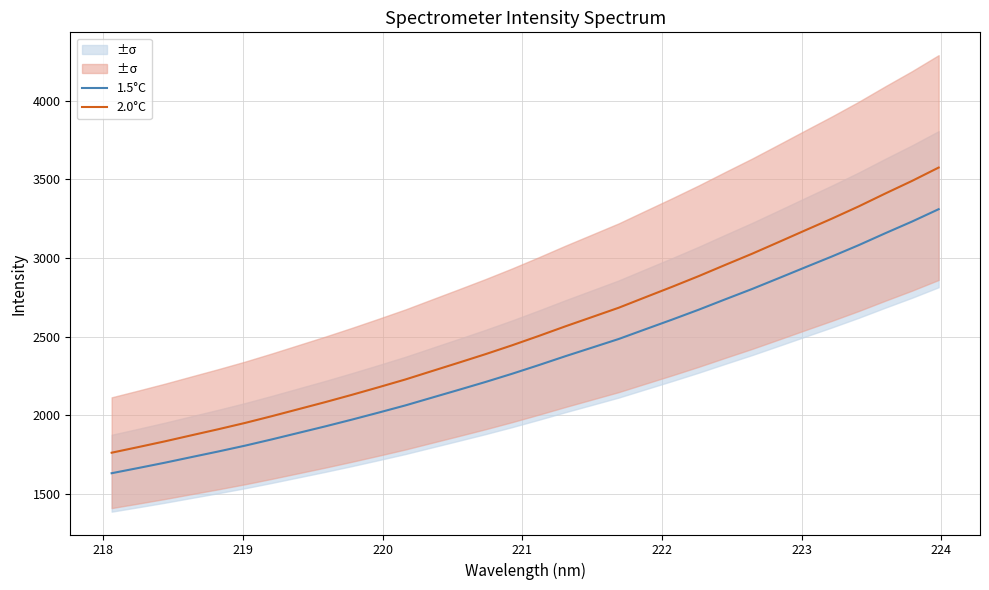

True or false: 2.0°C and 1.5°C intersect in this chart.

False